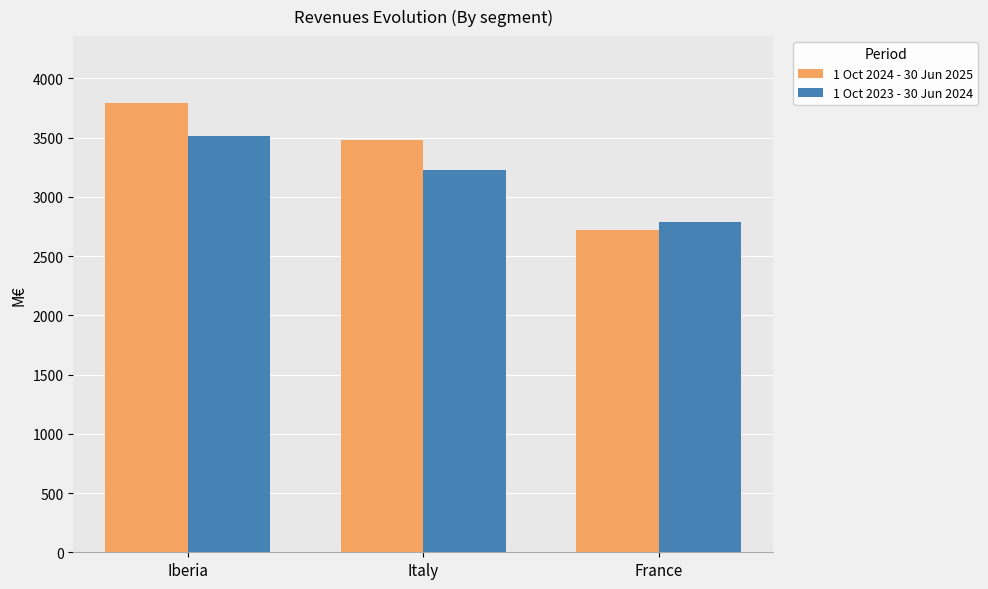

What is the spread (max minus min) of values at France?

69